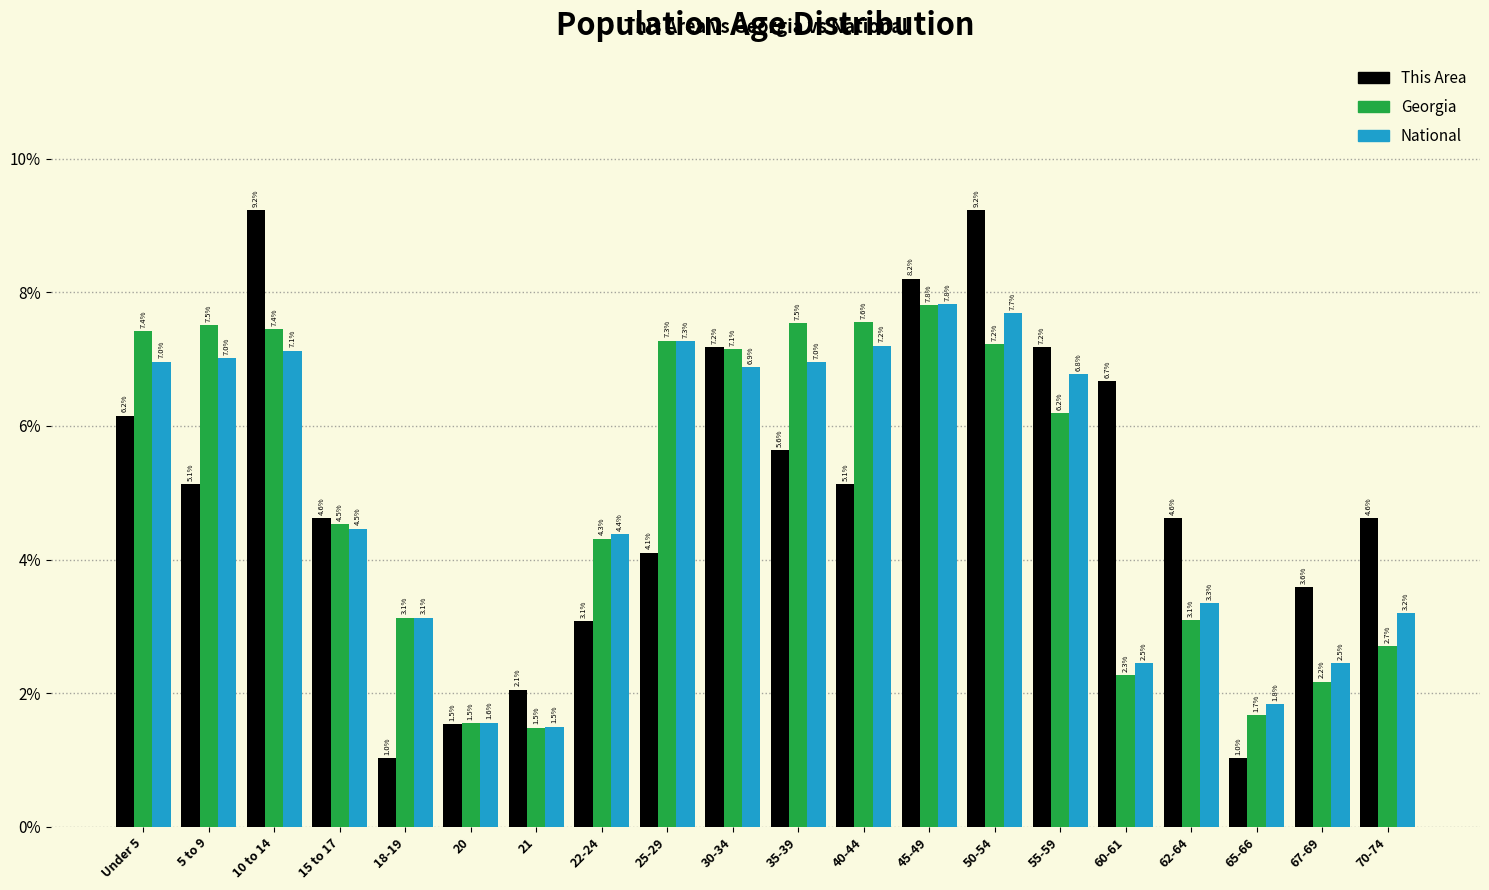

Reading left to right, what are all the values shown in this chart?

This Area: Under 5=6.2	5 to 9=5.1	10 to 14=9.2	15 to 17=4.6	18-19=1.0	20=1.5	21=2.1	22-24=3.1	25-29=4.1	30-34=7.2	35-39=5.6	40-44=5.1	45-49=8.2	50-54=9.2	55-59=7.2	60-61=6.7	62-64=4.6	65-66=1.0	67-69=3.6	70-74=4.6
Georgia: Under 5=7.4	5 to 9=7.5	10 to 14=7.4	15 to 17=4.5	18-19=3.1	20=1.5	21=1.5	22-24=4.3	25-29=7.3	30-34=7.1	35-39=7.5	40-44=7.6	45-49=7.8	50-54=7.2	55-59=6.2	60-61=2.3	62-64=3.1	65-66=1.7	67-69=2.2	70-74=2.7
National: Under 5=7.0	5 to 9=7.0	10 to 14=7.1	15 to 17=4.5	18-19=3.1	20=1.6	21=1.5	22-24=4.4	25-29=7.3	30-34=6.9	35-39=7.0	40-44=7.2	45-49=7.8	50-54=7.7	55-59=6.8	60-61=2.5	62-64=3.3	65-66=1.8	67-69=2.5	70-74=3.2